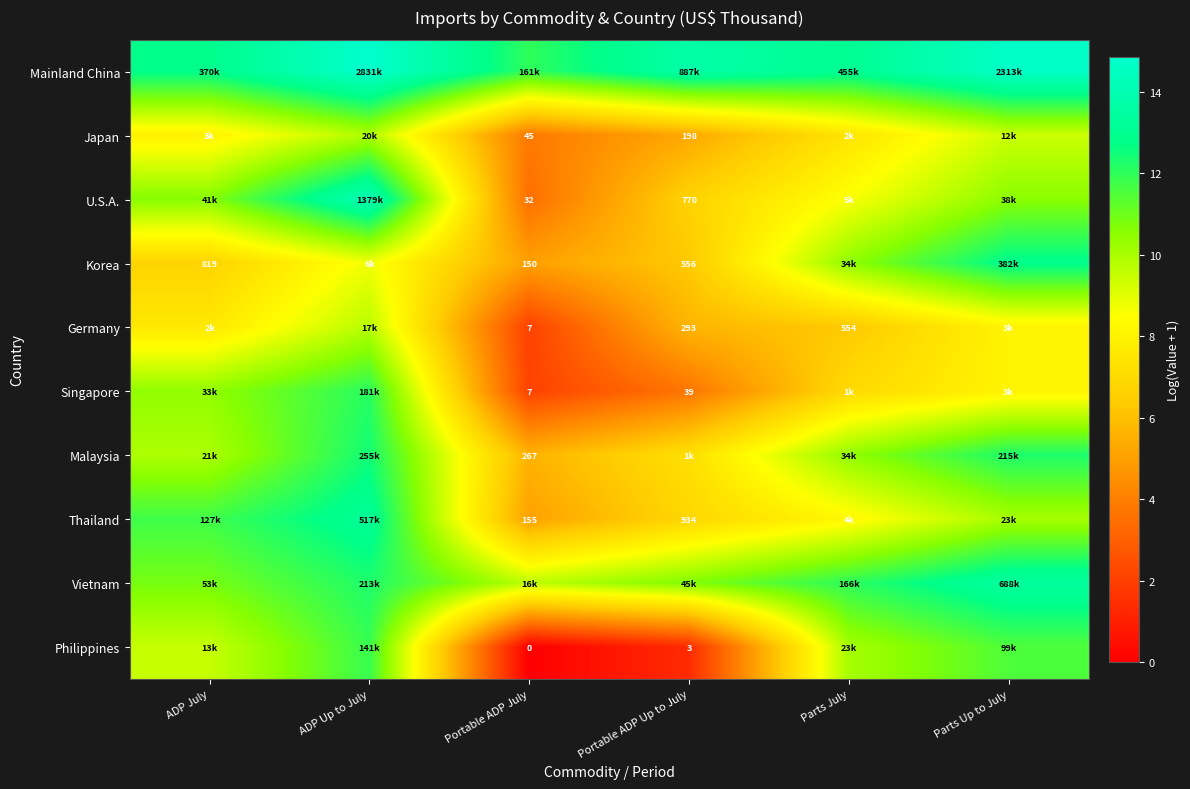

How many values in the Vietnam series are below 12?

3